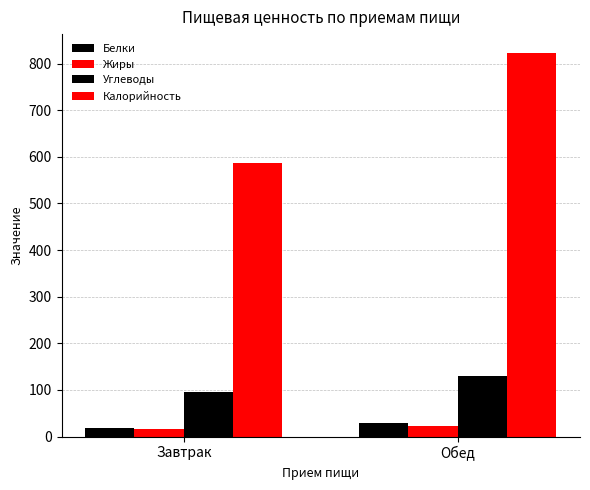

How many distinct data groups are displayed?

4